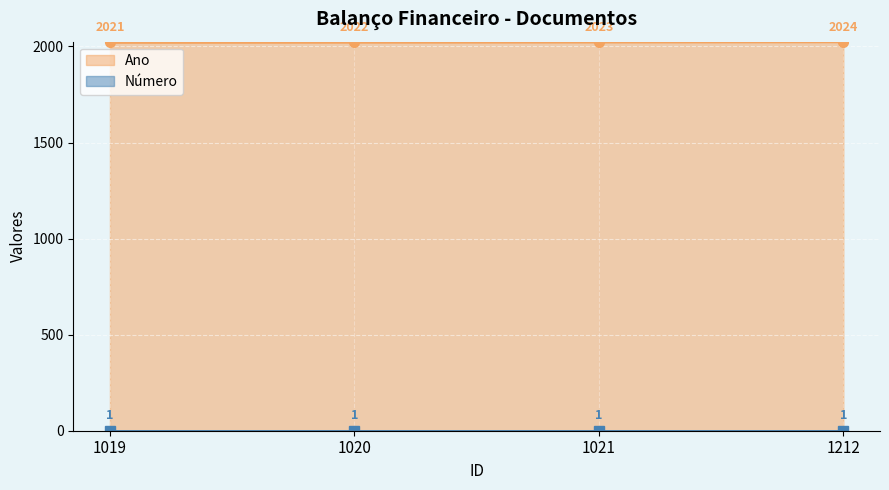

Where is the data nearest to the value 2022?

1020